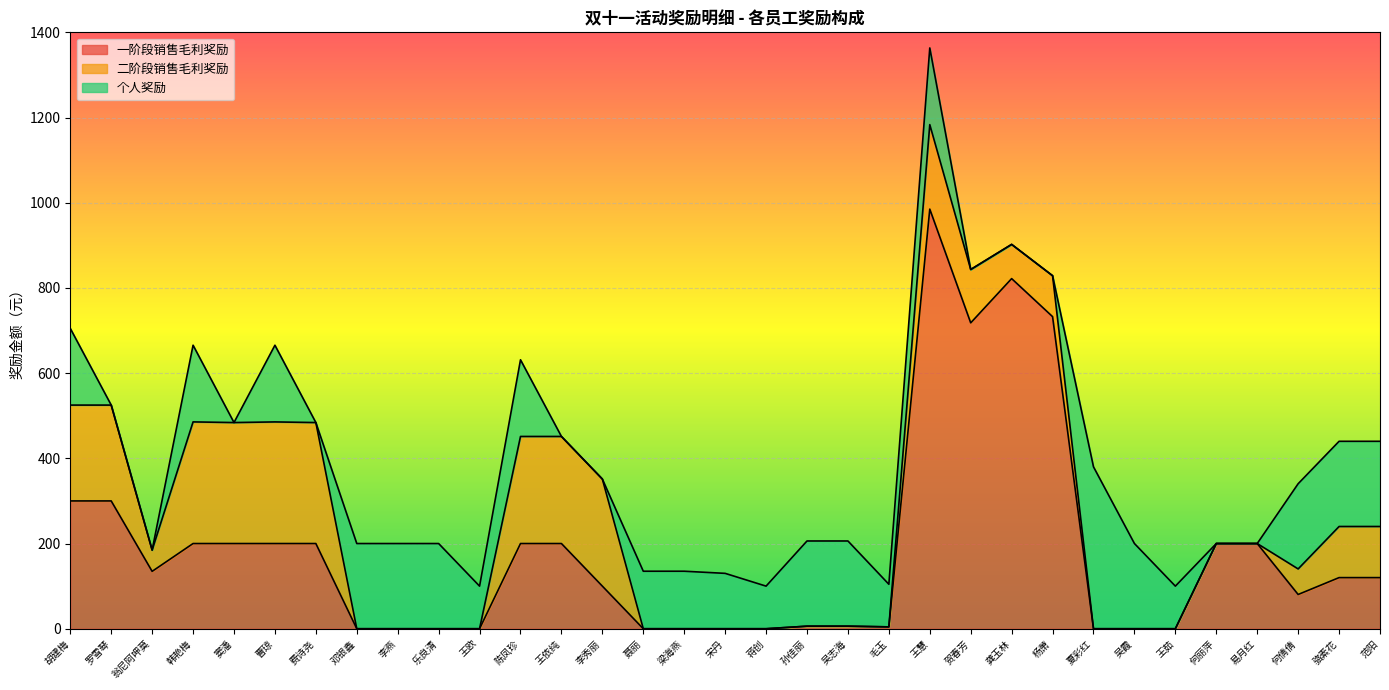

Where is 一阶段销售毛利奖励 nearest to the value 492?

胡建梅